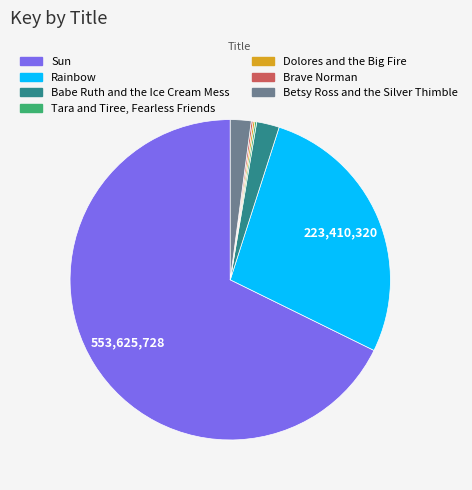

What is the largest slice in the pie chart?

Sun